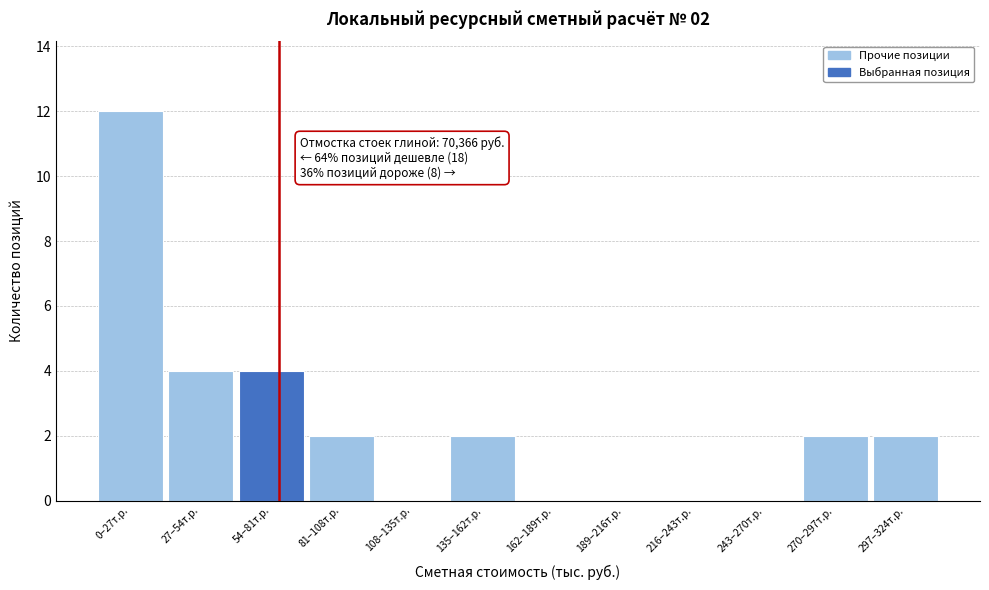

Reading right to left, what are all the values shown in this chart?

297–324т.р.=2	270–297т.р.=2	243–270т.р.=0	216–243т.р.=0	189–216т.р.=0	162–189т.р.=0	135–162т.р.=2	108–135т.р.=0	81–108т.р.=2	54–81т.р.=4	27–54т.р.=4	0–27т.р.=12